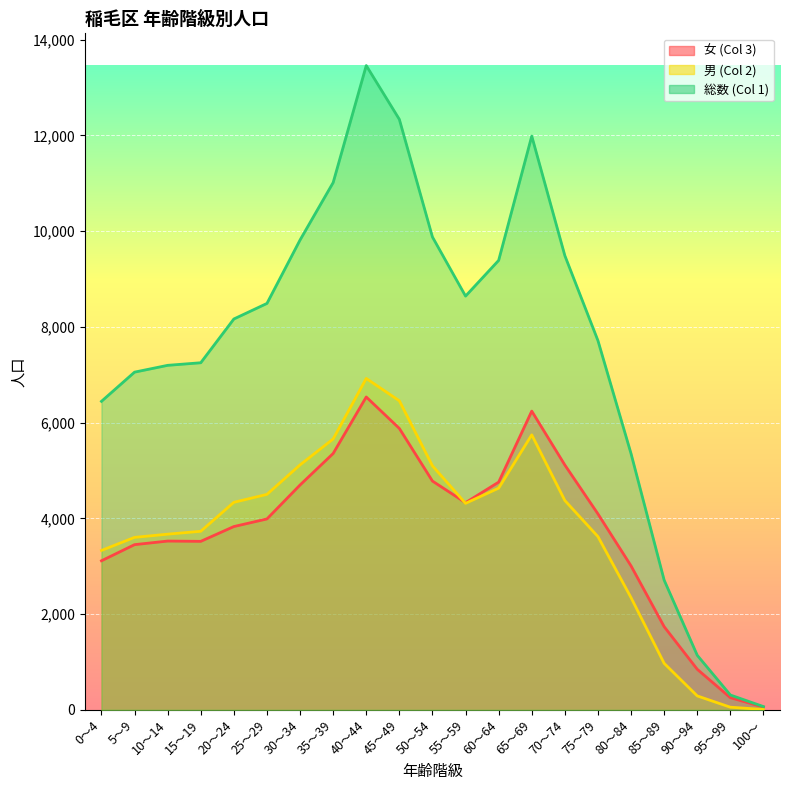

Reading left to right, transcribe all the data shown in this chart.

女 (Col 3): 3114	3451	3526	3520	3829	3988	4697	5355	6535	5878	4779	4328	4757	6240	5114	4093	3007	1738	848	255	60
男 (Col 2): 3330	3603	3670	3730	4335	4501	5117	5658	6922	6455	5097	4314	4631	5744	4373	3619	2344	972	292	56	9
総数 (Col 1): 6444	7054	7196	7250	8164	8489	9814	11013	13457	12333	9876	8642	9388	11984	9487	7712	5351	2710	1140	311	69